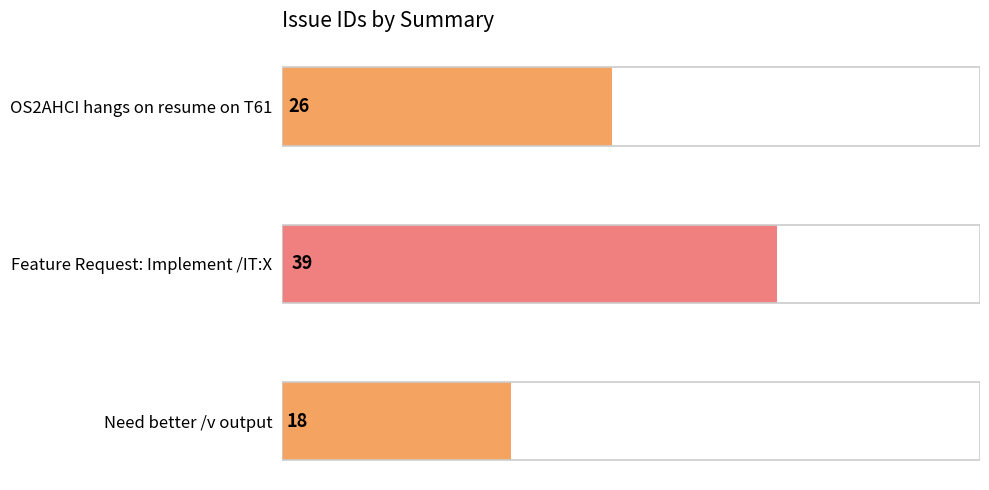

Rank the categories by value from highest to lowest.

Feature Request: Implement /IT:X, OS2AHCI hangs on resume on T61, Need better /v output